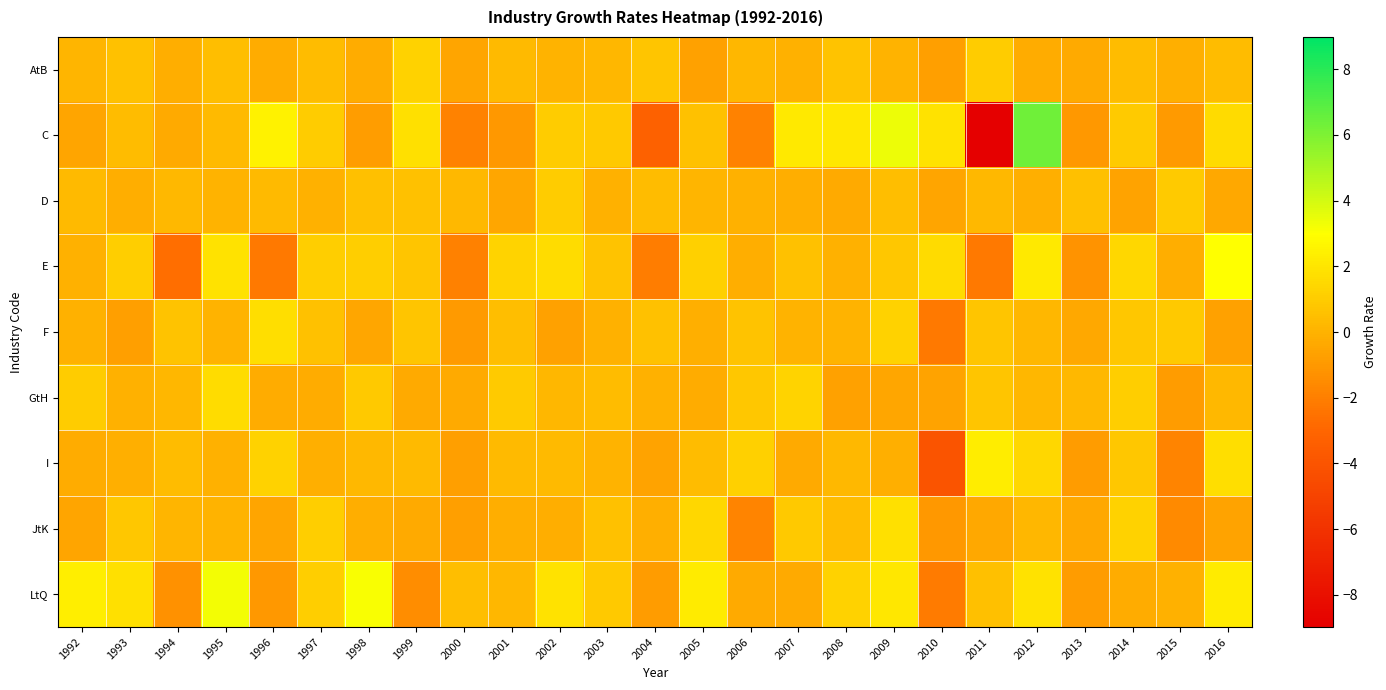

Reading left to right, transcribe all the data shown in this chart.

AtB: 1992=0.1	1993=0.6	1994=-0.2	1995=0.4	1996=-0.2	1997=0.4	1998=-0.3	1999=1.2	2000=-0.6	2001=0.3	2002=0.1	2003=0.1	2004=0.8	2005=-0.7	2006=0.2	2007=-0.0	2008=0.7	2009=0.0	2010=-0.7	2011=1.0	2012=-0.2	2013=-0.3	2014=0.4	2015=-0.1	2016=0.4
C: 1992=-0.5	1993=0.4	1994=-0.3	1995=0.3	1996=2.5	1997=1.0	1998=-0.8	1999=1.8	2000=-1.9	2001=-1.0	2002=1.0	2003=0.9	2004=-3.3	2005=0.6	2006=-1.8	2007=2.1	2008=2.0	2009=3.4	2010=1.8	2011=-9.0	2012=6.3	2013=-1.0	2014=0.9	2015=-0.9	2016=1.6
D: 1992=0.3	1993=-0.2	1994=0.3	1995=0.0	1996=0.3	1997=-0.1	1998=0.5	1999=0.6	2000=0.3	2001=-0.4	2002=1.0	2003=-0.0	2004=0.4	2005=0.1	2006=-0.1	2007=-0.2	2008=-0.3	2009=0.5	2010=-0.5	2011=0.2	2012=-0.1	2013=0.6	2014=-0.6	2015=1.0	2016=-0.4
E: 1992=-0.1	1993=1.1	1994=-2.6	1995=1.9	1996=-2.2	1997=1.1	1998=1.1	1999=0.7	2000=-1.9	2001=1.3	2002=1.6	2003=0.7	2004=-2.1	2005=1.2	2006=-0.2	2007=0.6	2008=-0.1	2009=0.8	2010=1.6	2011=-2.2	2012=2.2	2013=-1.2	2014=1.4	2015=-0.2	2016=3.0
F: 1992=-0.0	1993=-0.8	1994=0.7	1995=0.0	1996=1.7	1997=0.6	1998=-0.4	1999=0.7	2000=-0.9	2001=0.5	2002=-0.7	2003=-0.0	2004=0.6	2005=-0.1	2006=0.7	2007=0.1	2008=0.0	2009=1.2	2010=-2.2	2011=0.7	2012=0.2	2013=-0.4	2014=0.8	2015=0.9	2016=-0.7
GtH: 1992=1.0	1993=-0.0	1994=0.2	1995=1.6	1996=-0.3	1997=-0.2	1998=0.9	1999=-0.3	2000=-0.3	2001=0.9	2002=0.2	2003=0.4	2004=-0.0	2005=-0.3	2006=0.8	2007=1.3	2008=-0.6	2009=-0.5	2010=-0.6	2011=0.7	2012=0.2	2013=0.2	2014=1.1	2015=-0.9	2016=0.2
I: 1992=-0.3	1993=-0.1	1994=0.4	1995=-0.0	1996=1.2	1997=-0.1	1998=0.2	1999=0.3	2000=-0.7	2001=0.3	2002=0.3	2003=0.0	2004=-0.6	2005=0.4	2006=1.2	2007=-0.3	2008=0.2	2009=-0.1	2010=-4.1	2011=2.3	2012=1.4	2013=-0.9	2014=0.8	2015=-1.8	2016=1.7
JtK: 1992=-0.5	1993=0.8	1994=0.1	1995=0.0	1996=-0.6	1997=1.1	1998=-0.2	1999=-0.3	2000=-0.8	2001=-0.1	2002=-0.2	2003=0.6	2004=-0.1	2005=1.5	2006=-1.8	2007=0.9	2008=0.4	2009=1.8	2010=-1.0	2011=-0.4	2012=0.2	2013=-0.4	2014=1.2	2015=-1.6	2016=-0.6
LtQ: 1992=2.4	1993=1.8	1994=-1.3	1995=3.3	1996=-1.0	1997=1.1	1998=3.1	1999=-1.5	2000=0.5	2001=0.2	2002=1.9	2003=0.9	2004=-0.9	2005=2.2	2006=-0.3	2007=-0.3	2008=1.2	2009=2.1	2010=-2.2	2011=0.5	2012=1.8	2013=-0.9	2014=-0.2	2015=-0.0	2016=2.2